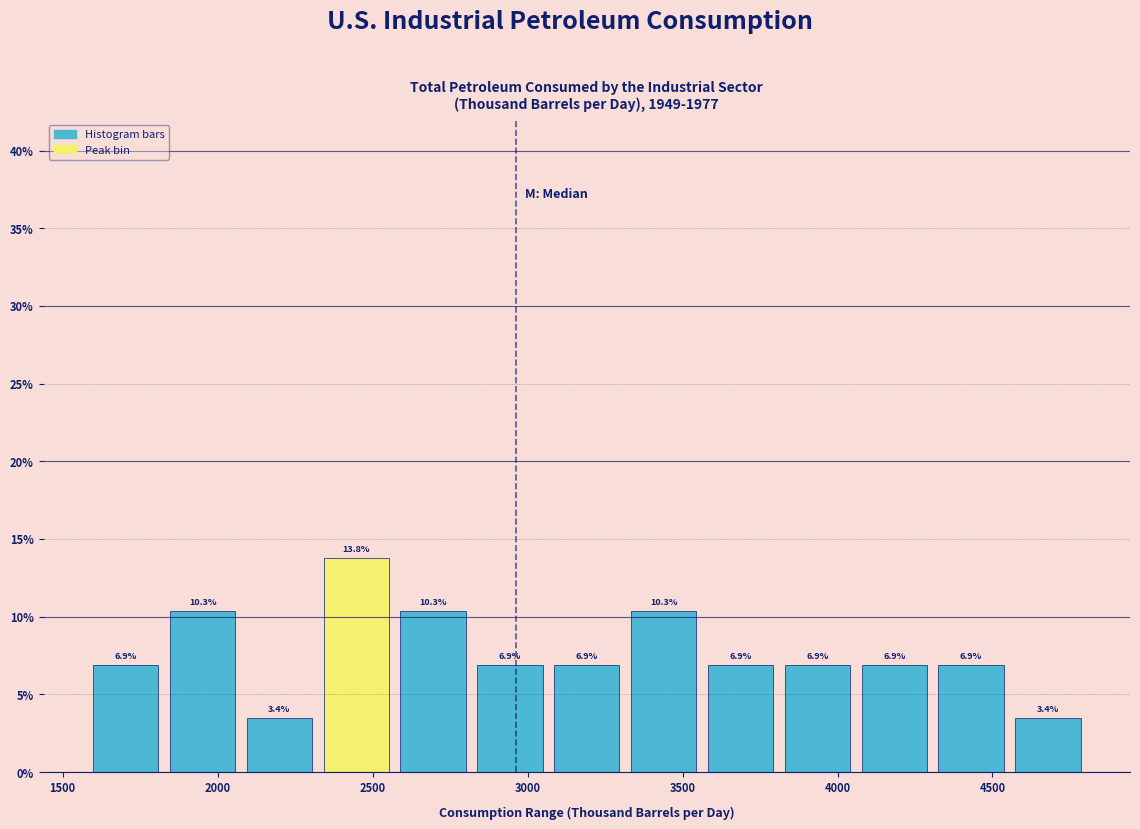

Which range on the x-axis has the tallest bar?

2350 to 2600